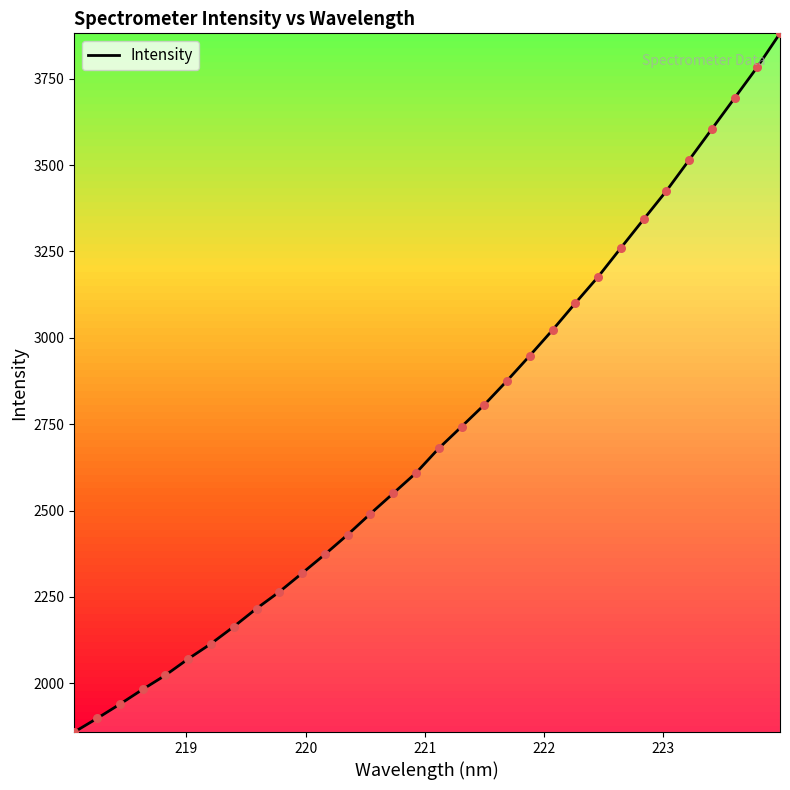

What is the difference between the maximum and minimum values?

2022.5